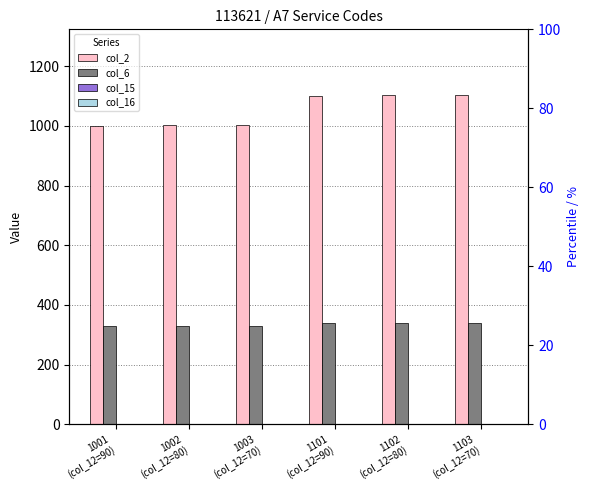

Where is col_6 nearest to the value 334?

1001
(col_12=90)